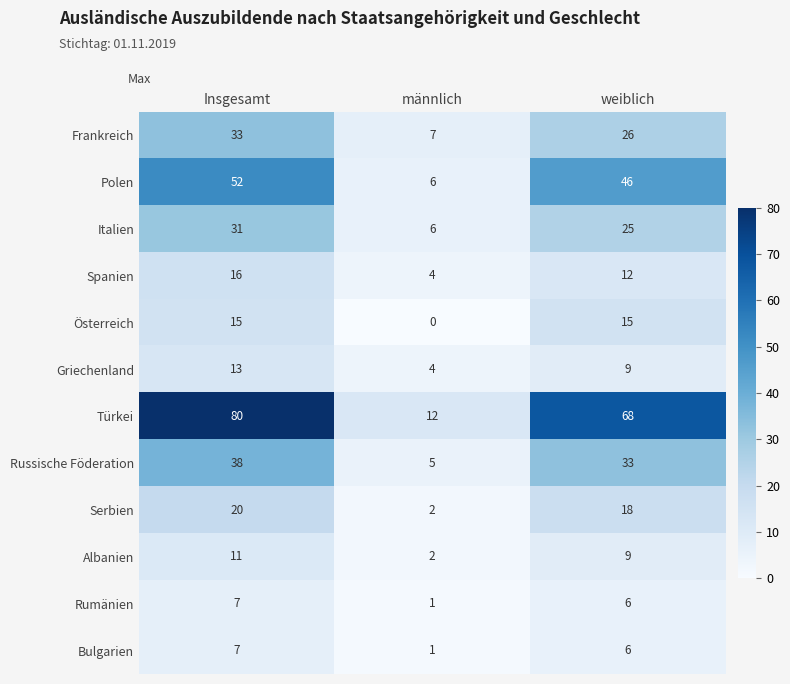

What is the difference between the Rumänien values at männlich and Insgesamt?

6